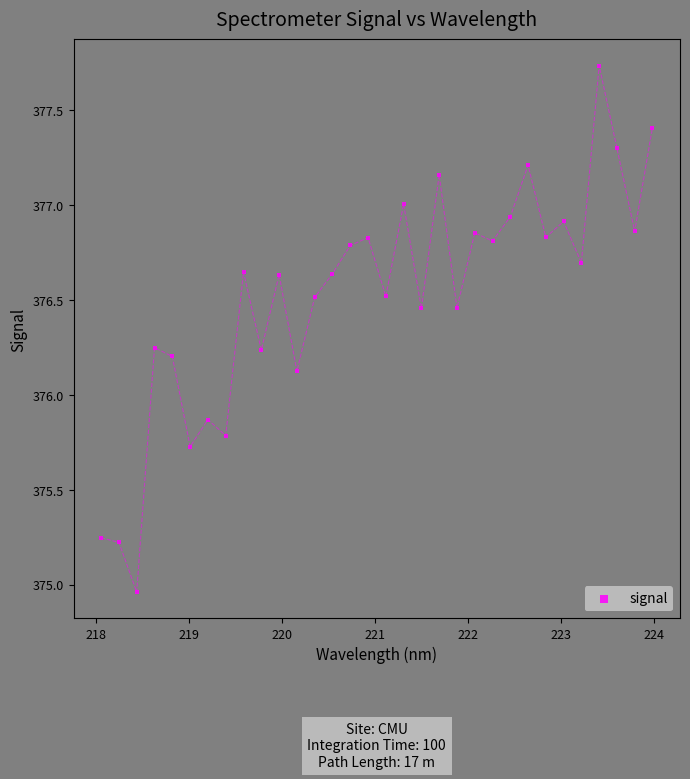

What is the range of Y values (max minus min)?

2.8